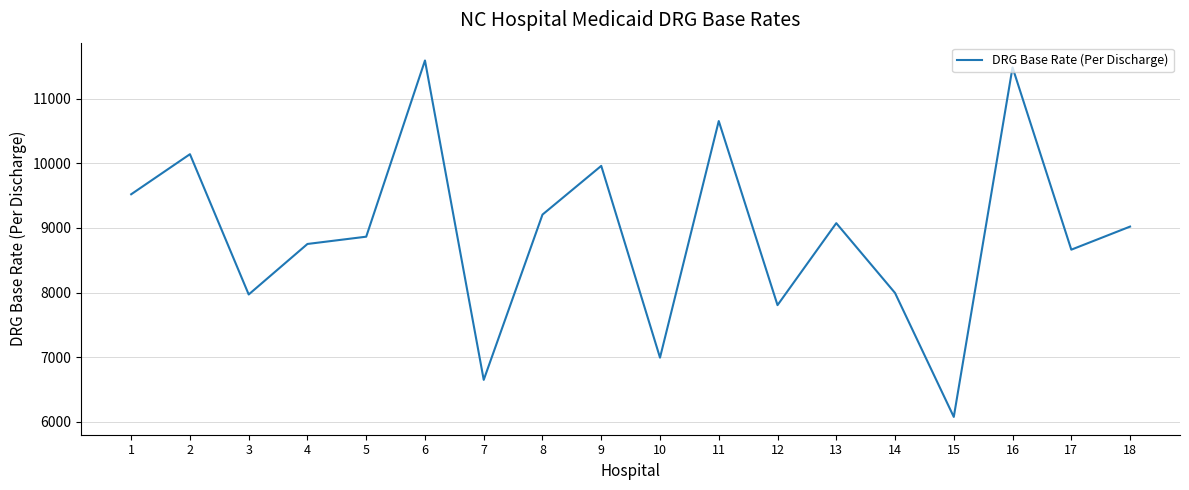

What is the difference between the maximum and minimum values?

5518.0